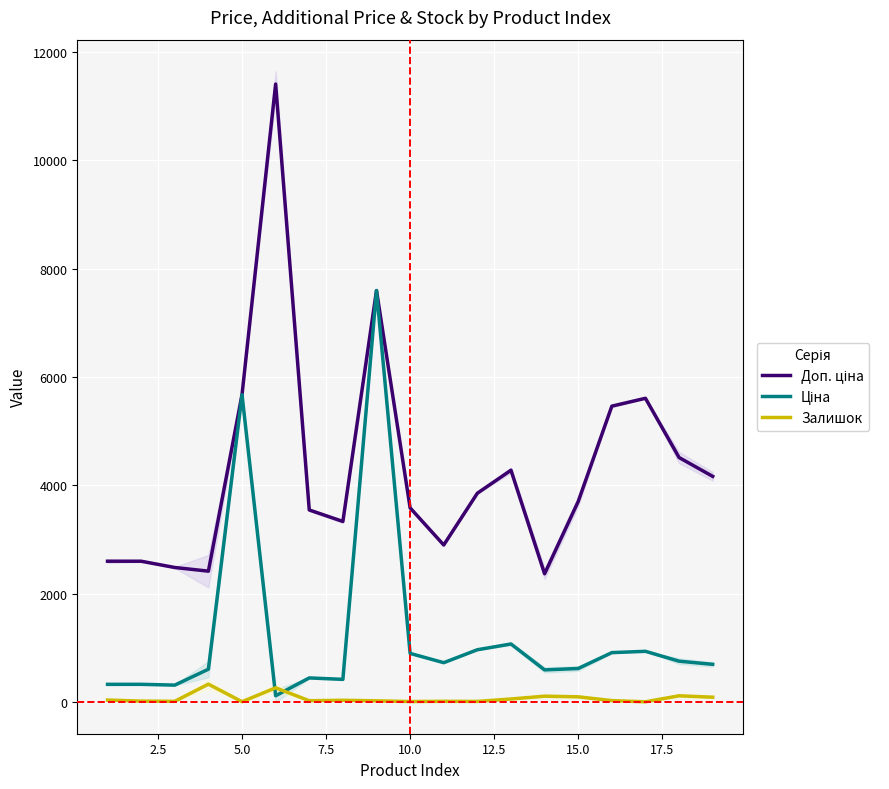

Between 7.5 and 12.5, which series saw the biggest shift?

Доп. ціна